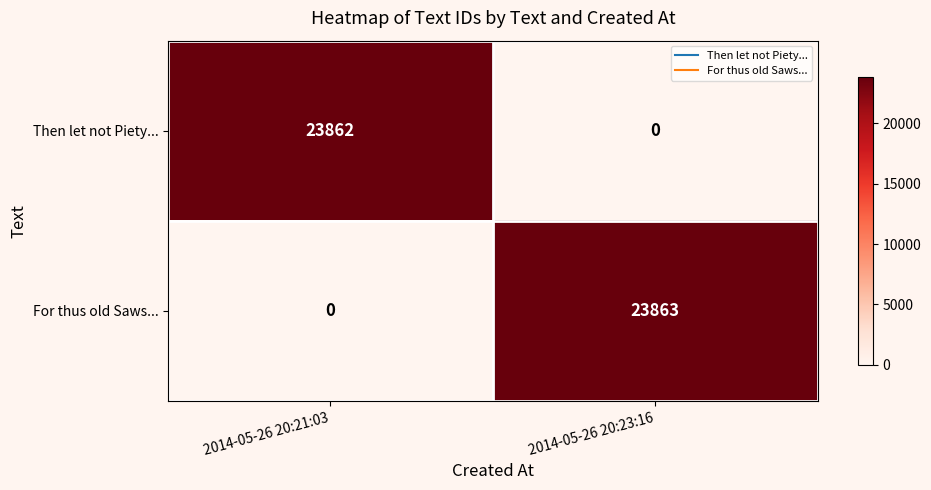

Which series has the widest spread of values?

For thus old Saws...